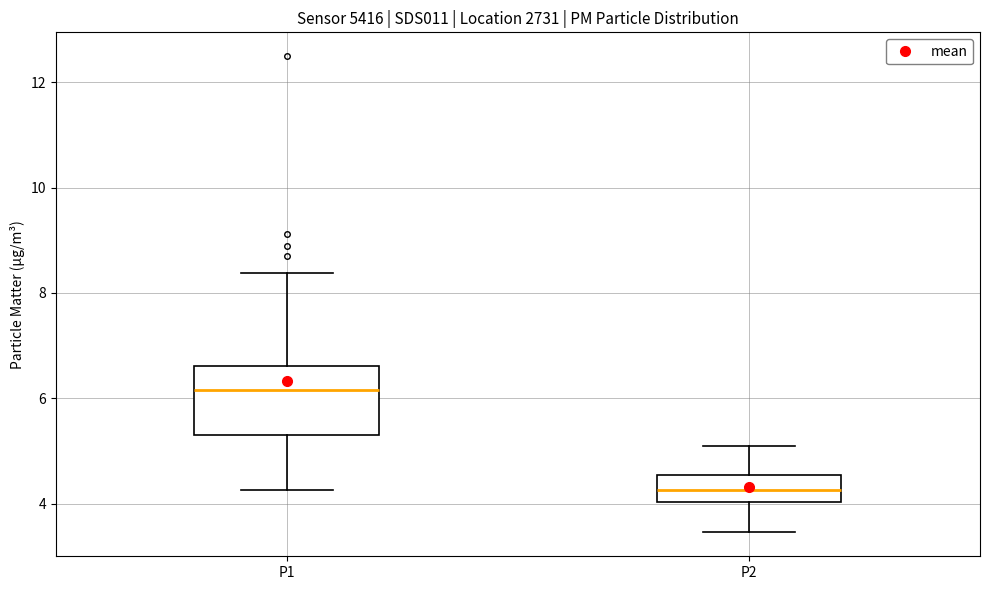

Which box's median line is the lowest?

P2